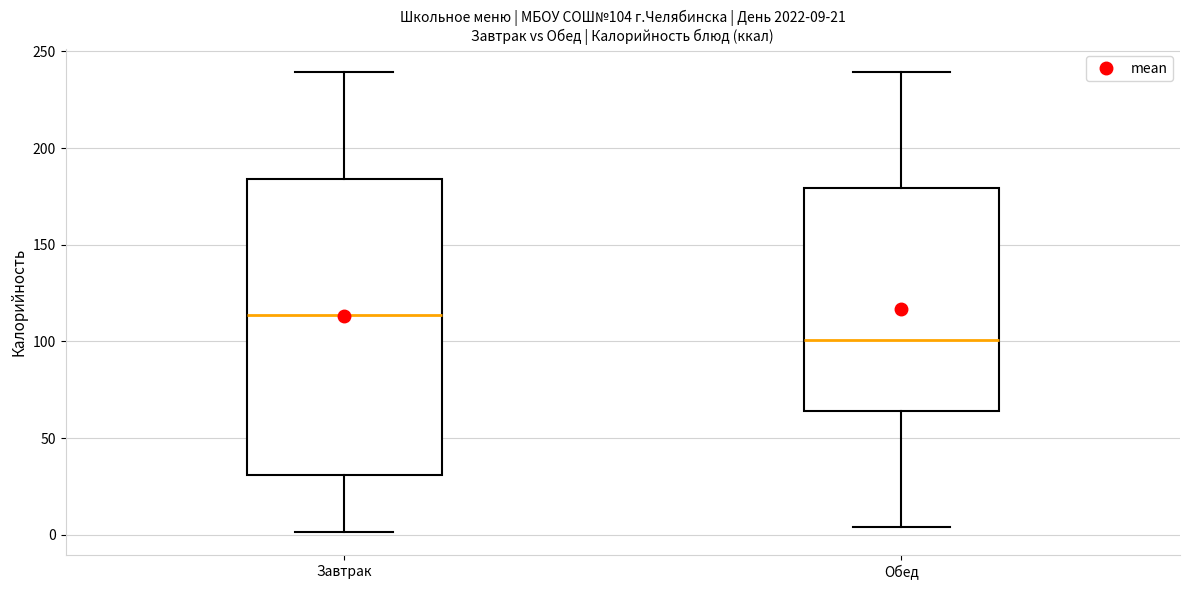

Which box is the tallest, from its lower edge to its upper edge?

Завтрак